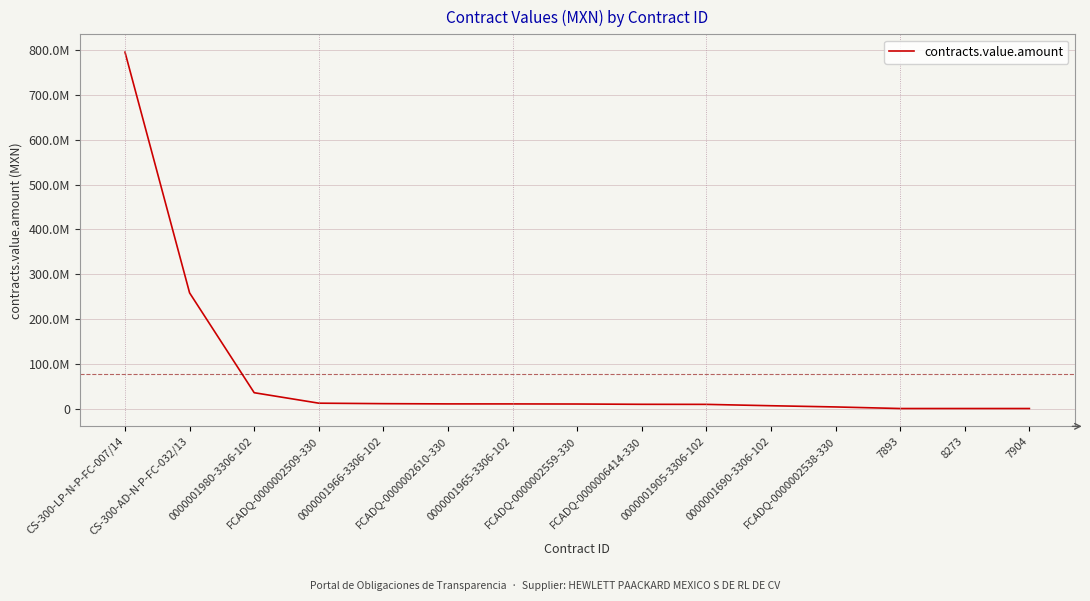

Does the chart display data point markers on the line(s)?

No